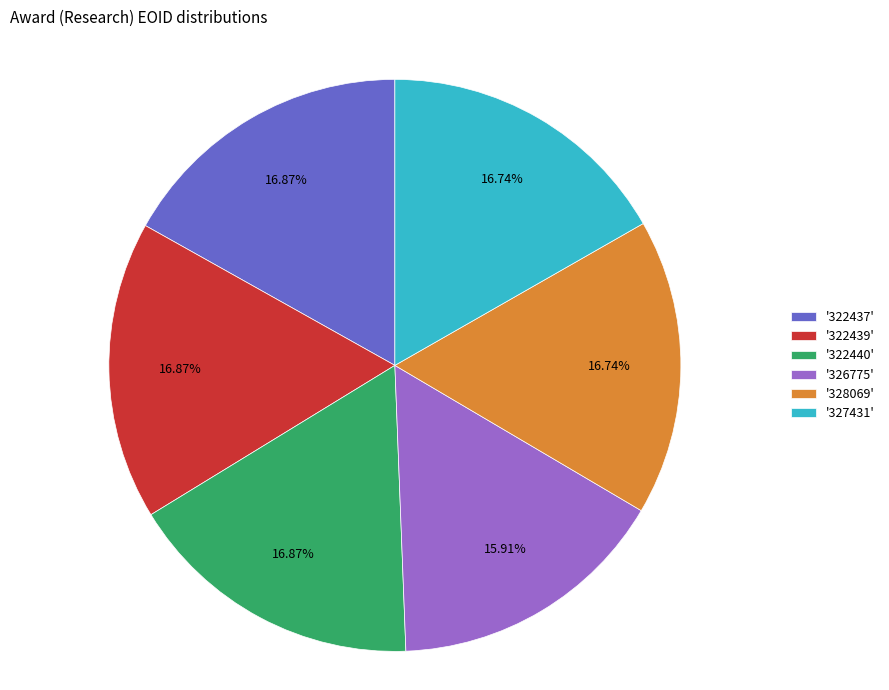

Count the number of slices in the pie.

6